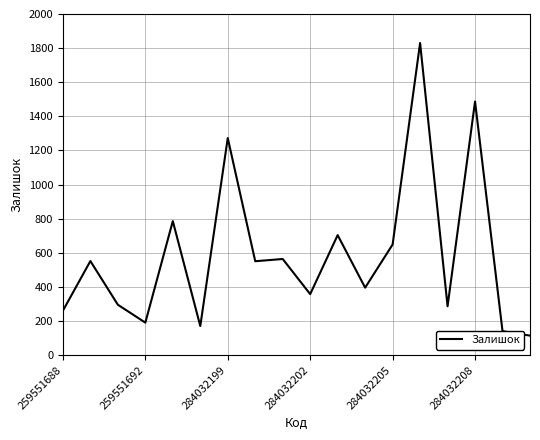

What is the difference between the maximum and minimum values?

1715